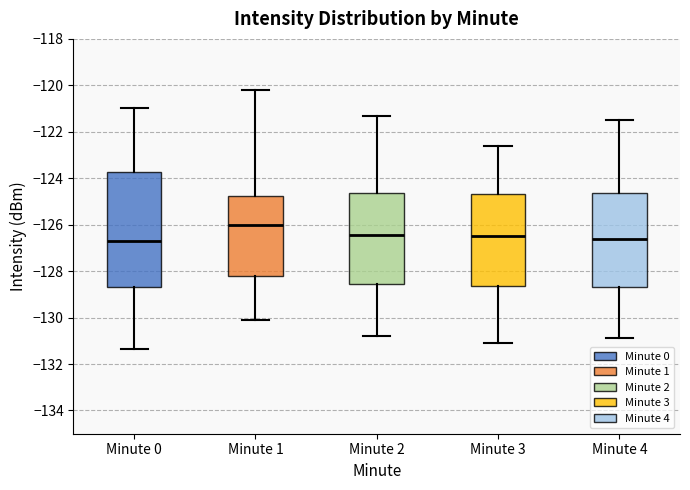

Reading left to right, read every box against the y-axis: the position of its median line, the range the box covers, and the ends of its whiskers. The values are not printed on the chart, so give them approximately, as read against the axis.

Minute 0: median -126.6, box -128.6 to -123.8, whiskers -131.4 to -121.0
Minute 1: median -126.0, box -128.2 to -124.8, whiskers -130.0 to -120.2
Minute 2: median -126.4, box -128.6 to -124.6, whiskers -130.8 to -121.2
Minute 3: median -126.4, box -128.6 to -124.6, whiskers -131.0 to -122.6
Minute 4: median -126.6, box -128.6 to -124.6, whiskers -130.8 to -121.4